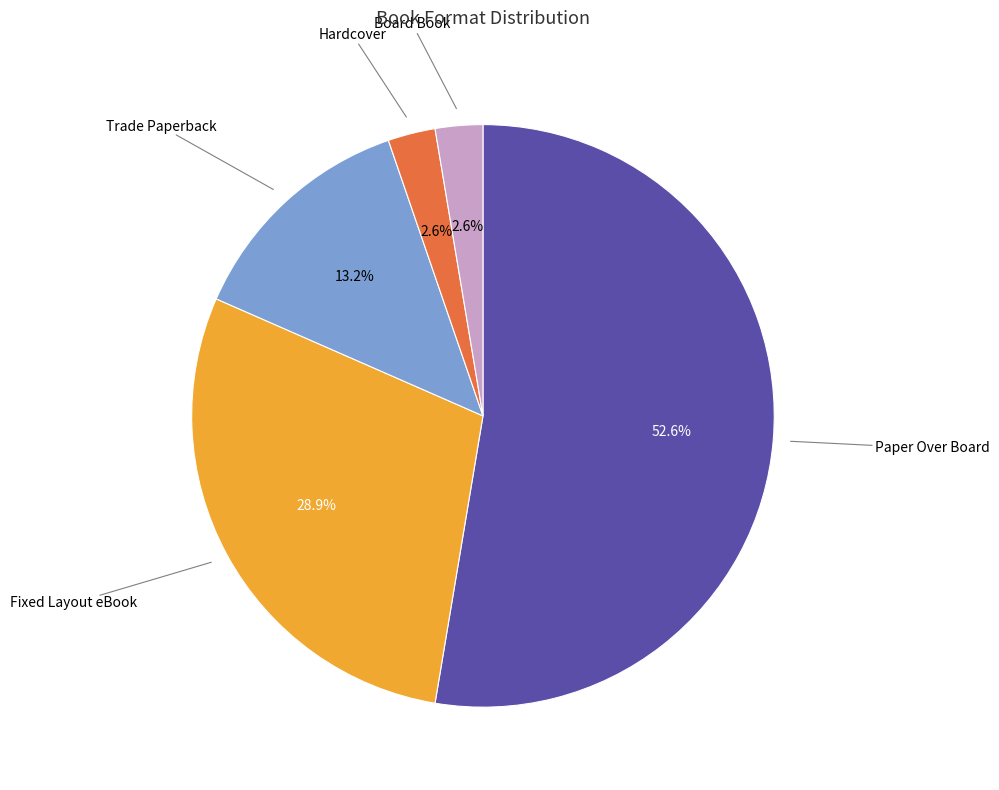

Is there a majority slice in this chart?

Yes